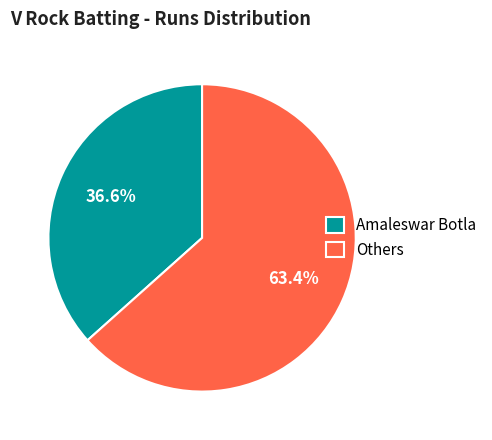

Does any single category account for the majority?

Yes